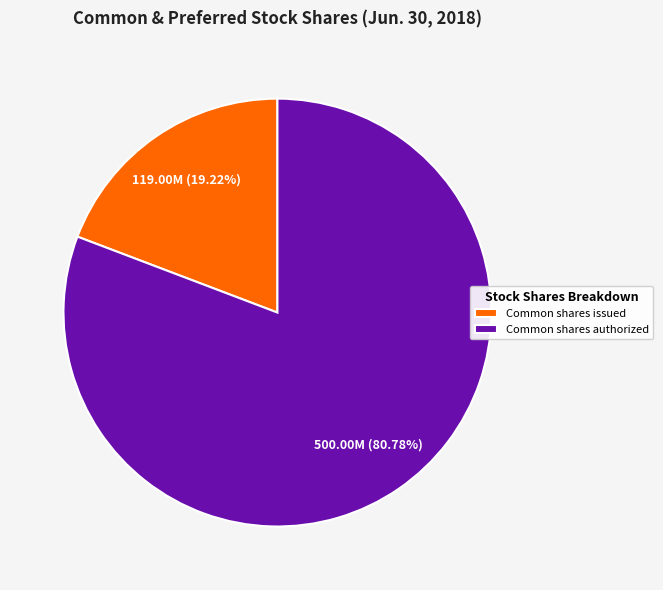

How many slices are in this pie chart?

2